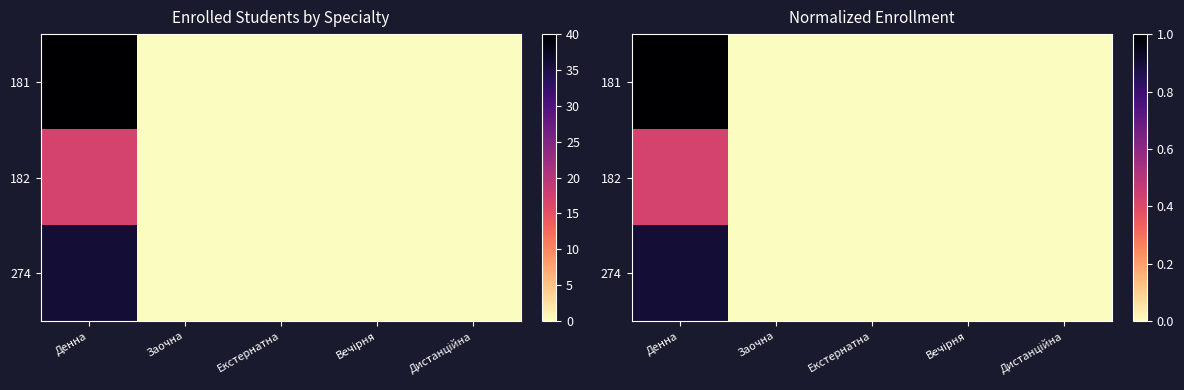

Rank the series by their average value, from highest to lowest.

181, 274, 182